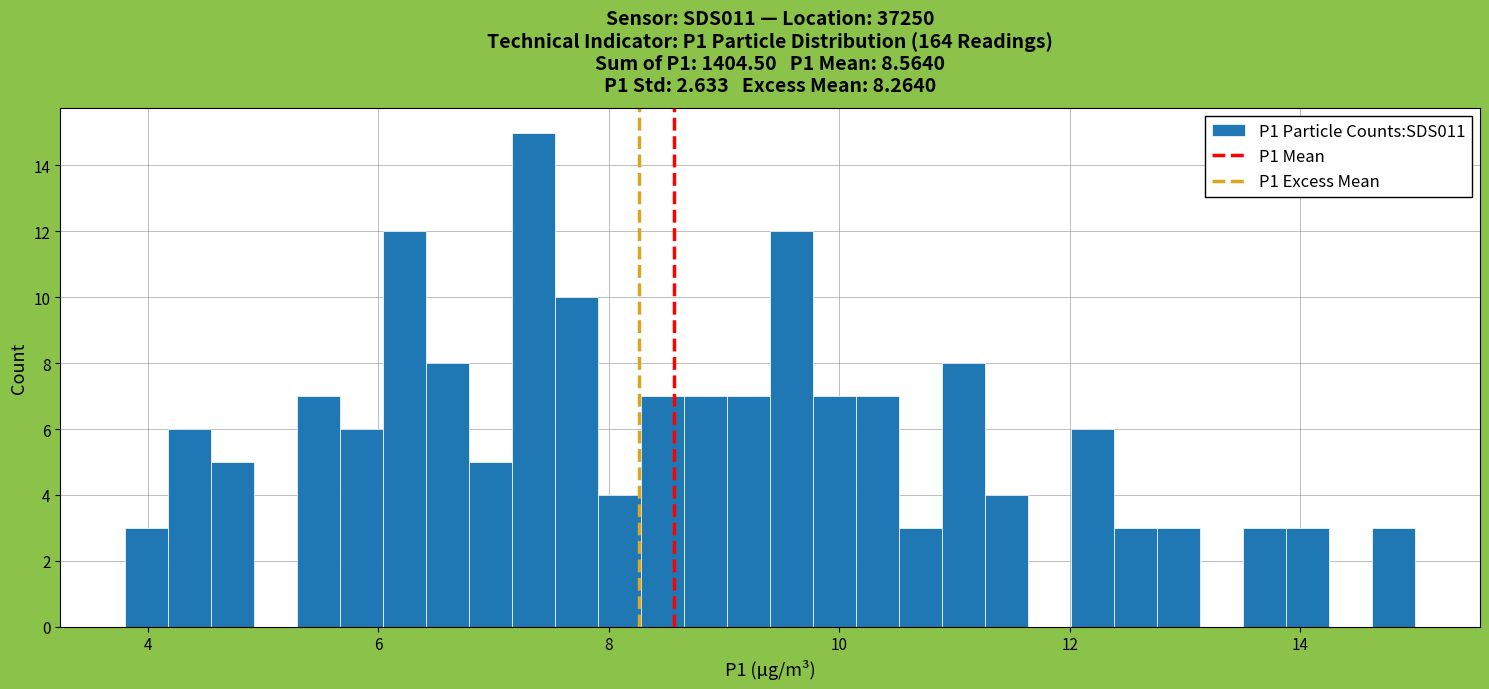

Read against the x-axis, roughly where is the centre of the tallest bar?

7.4